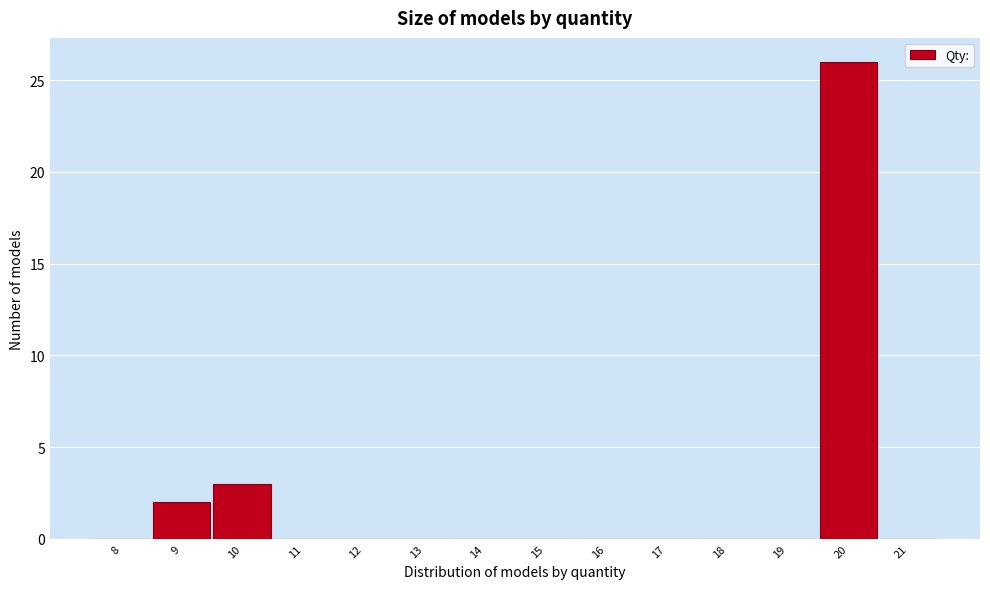

Reading left to right, list all the values displayed in this chart.

8=0	9=2	10=3	11=0	12=0	13=0	14=0	15=0	16=0	17=0	18=0	19=0	20=26	21=0